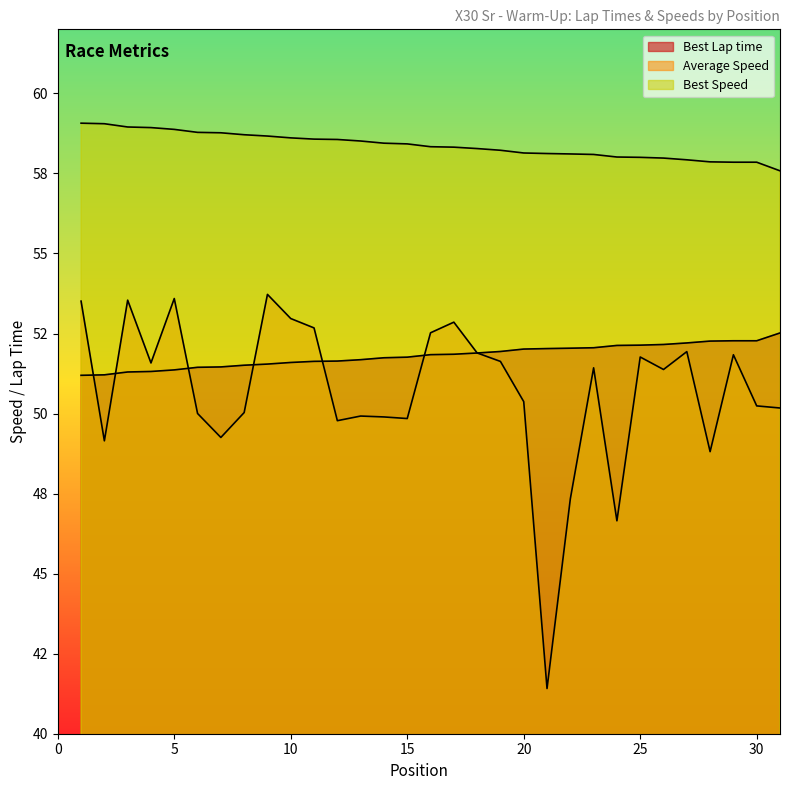

How many times do Best Lap time and Average Speed cross each other?

7